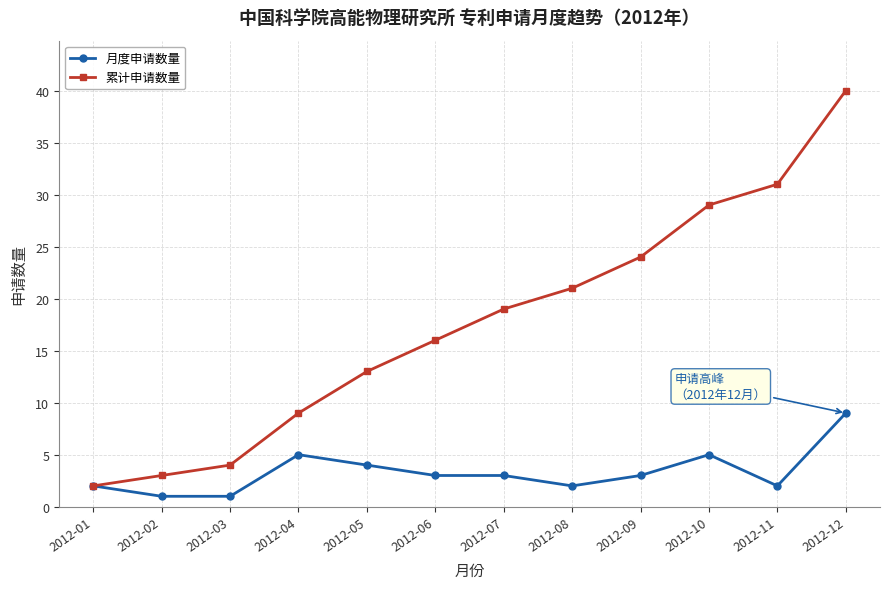

Where does the 月度申请数量 series first go above 3?

2012-04